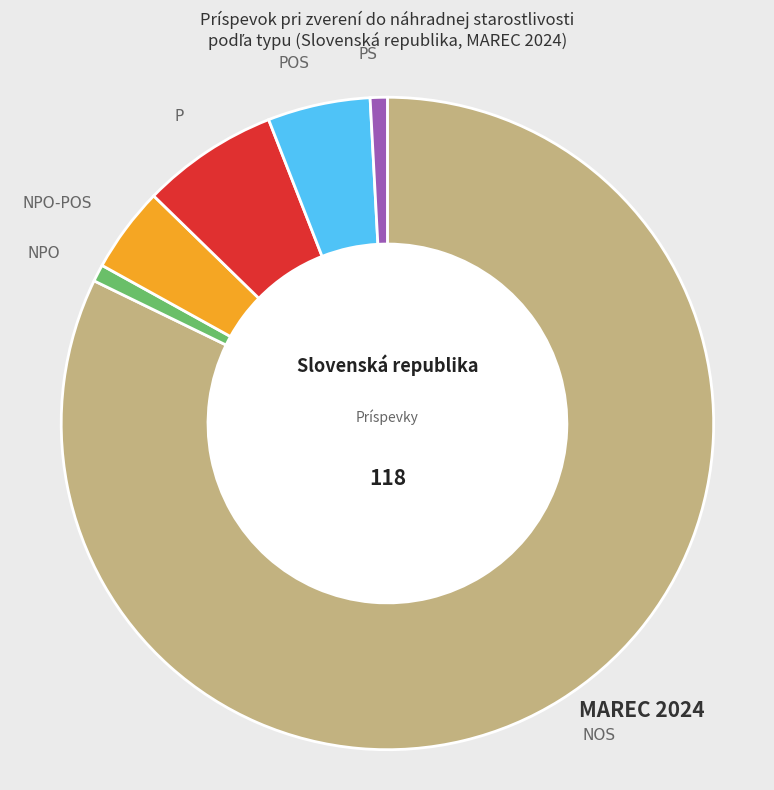

What is the ratio of the value at P to the value at PS?

8.0